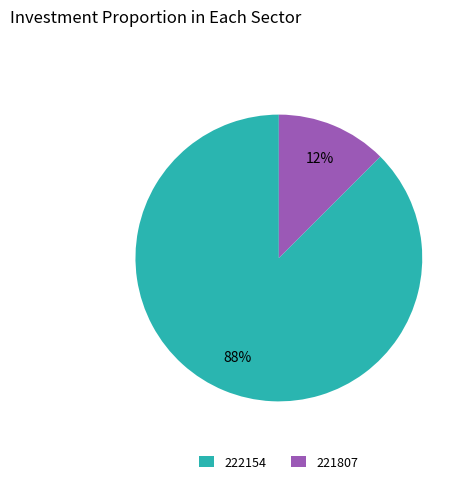

Which slice is the largest?

222154